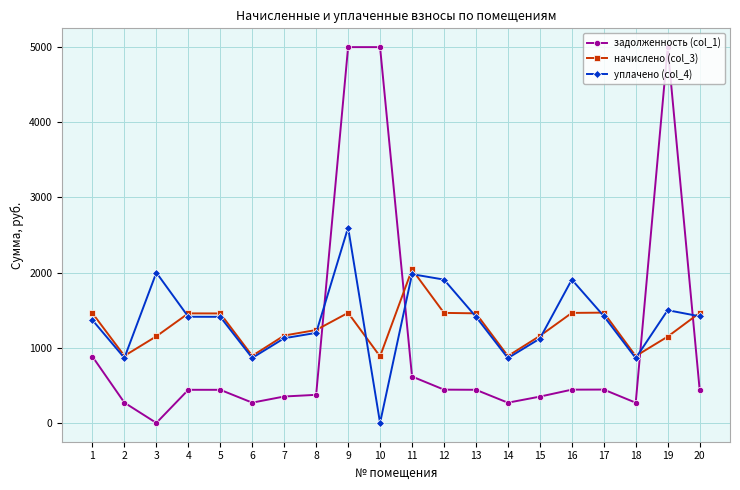

List the series in order of their overall mean, highest first.

уплачено (col_4), начислено (col_3), задолженность (col_1)